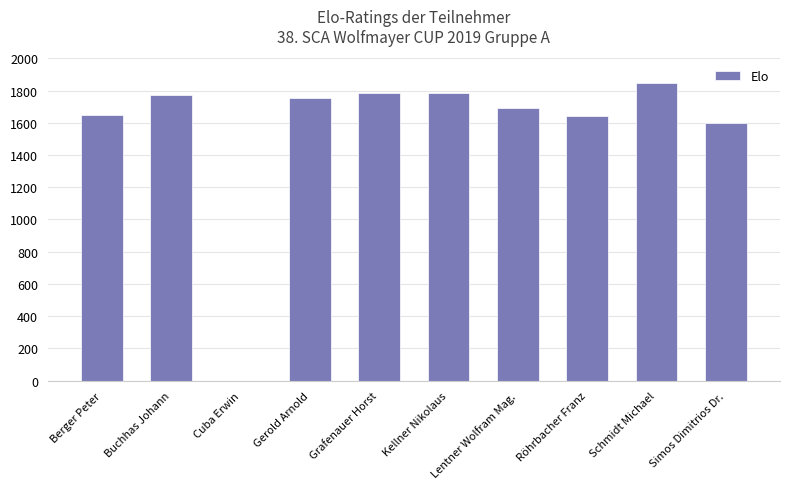

How many distinct data groups are displayed?

1